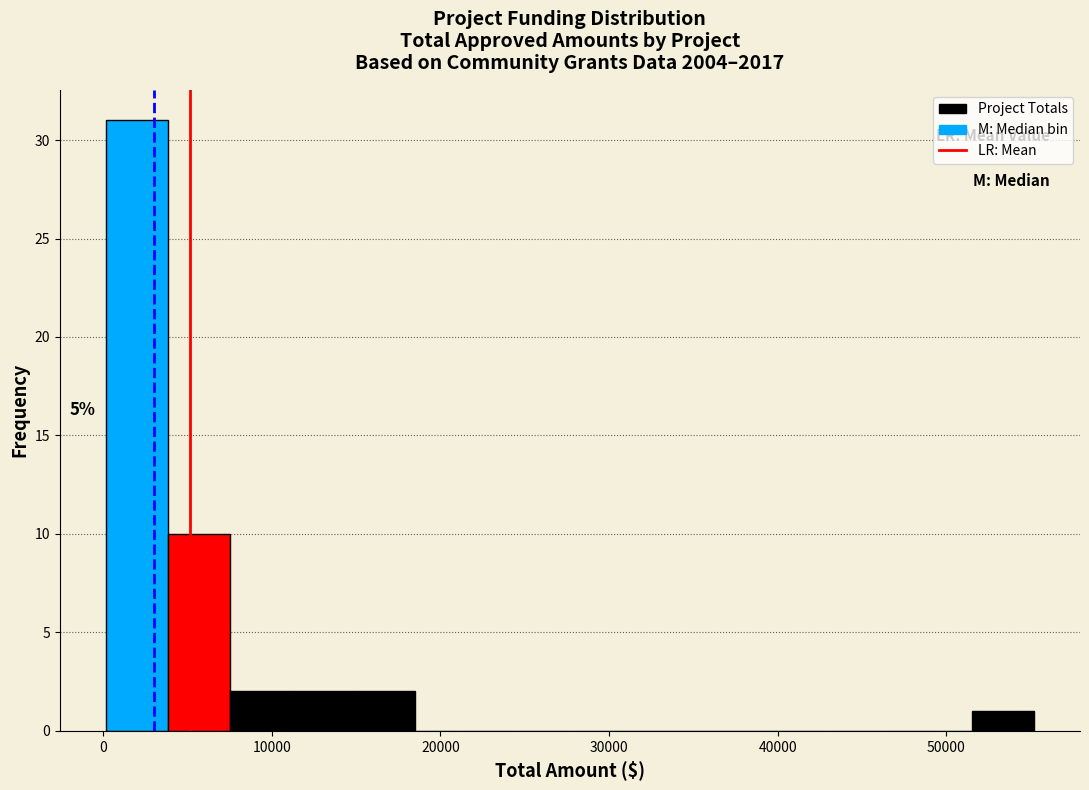

Read against the x-axis, roughly where is the centre of the tallest bar?

2000